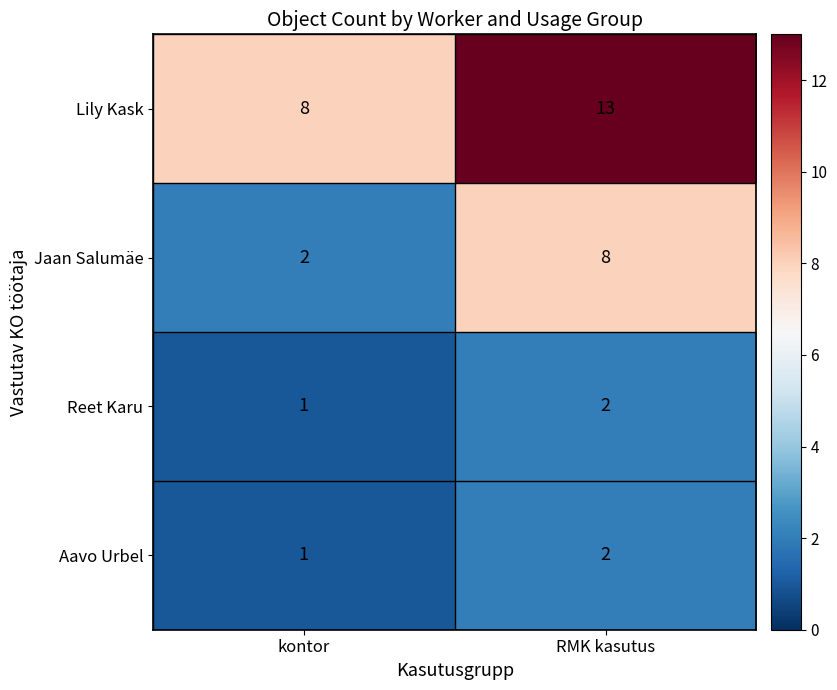

The Lily Kask series shows 8 at kontor. True or false?

True